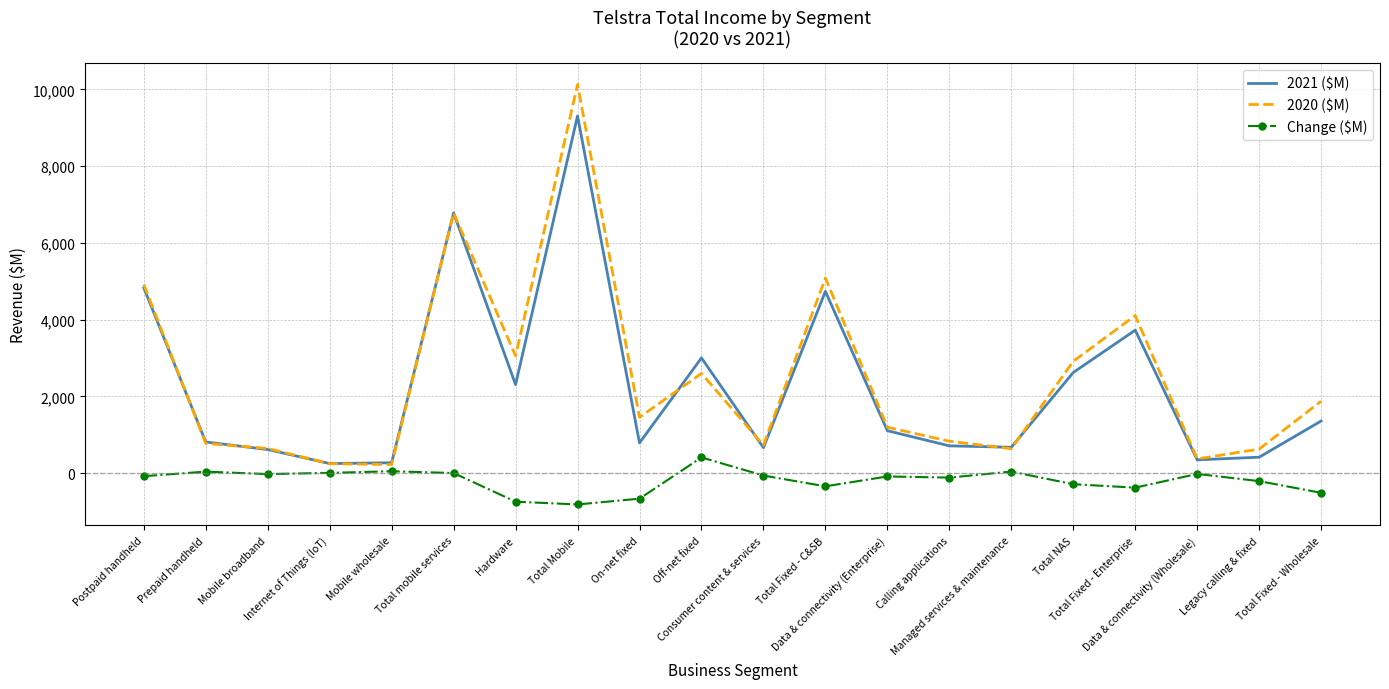

What is the maximum value for 2020 ($M)?

10130